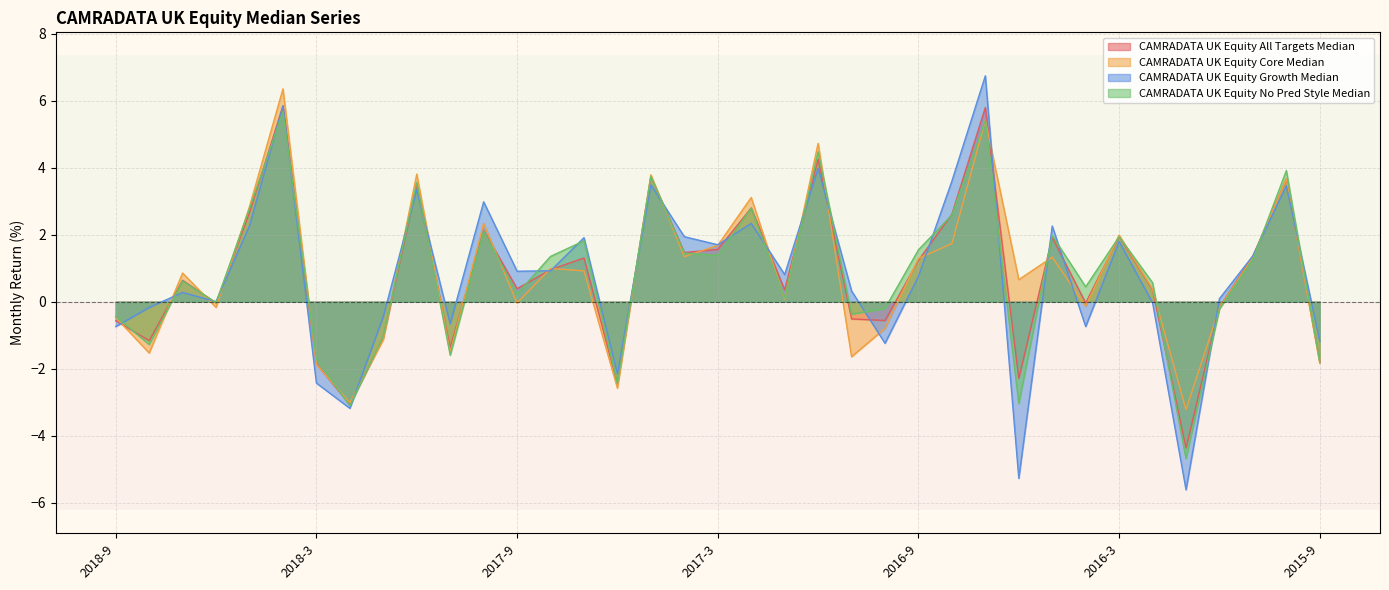

What is the label of the 13th point from the left?

2017-9